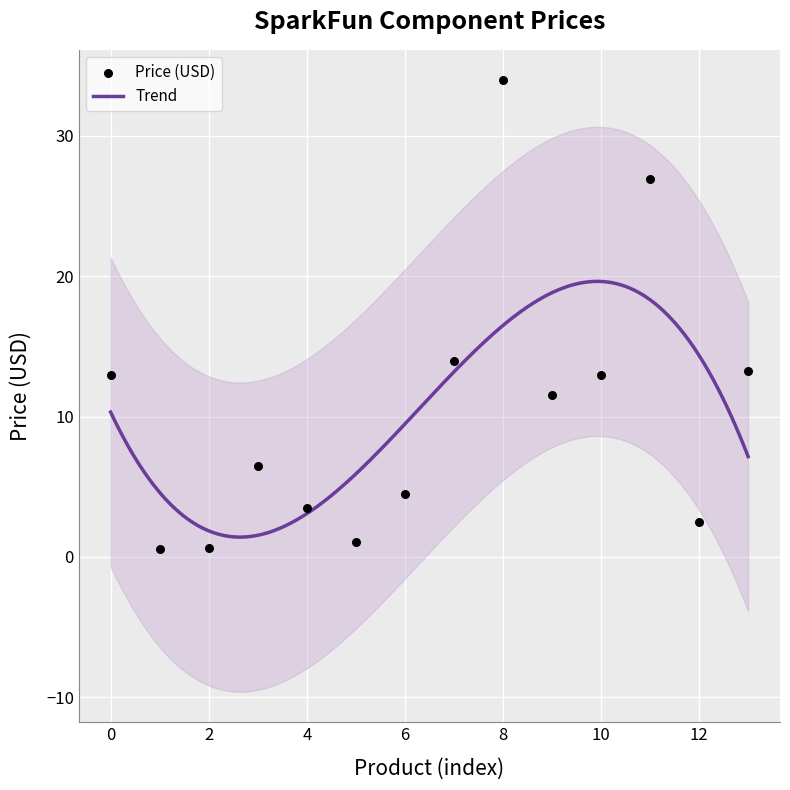

What is the maximum value for Trend?

19.6